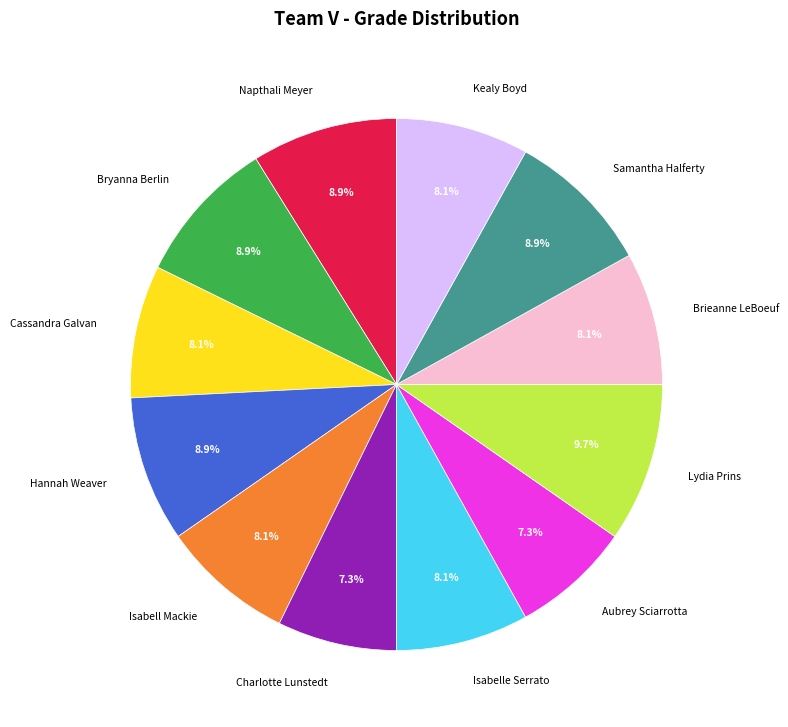

Is it true that Kealy Boyd is 1% of the pie?

False